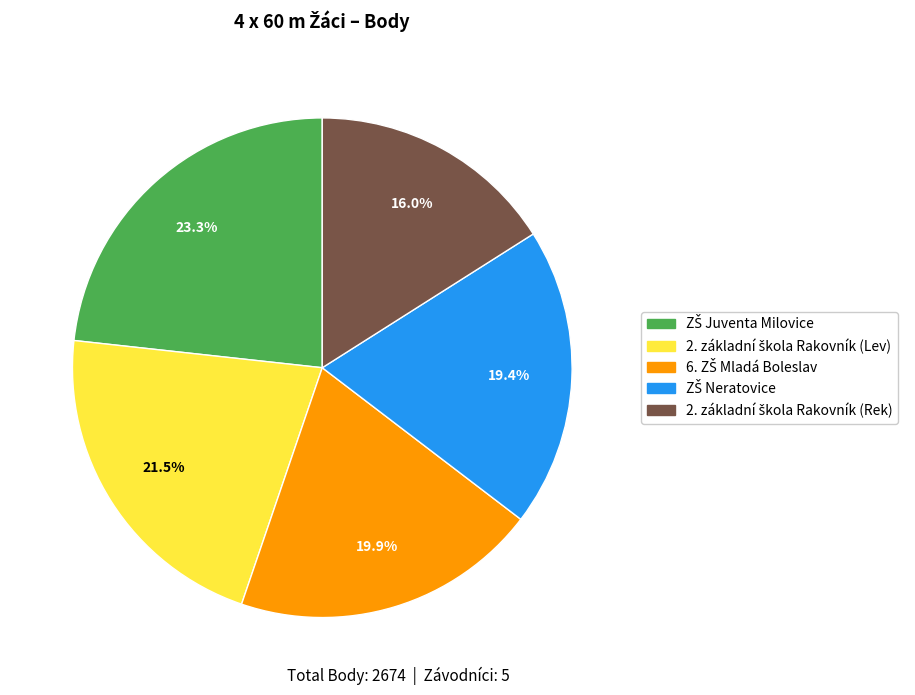

To the nearest percent, what is the average slice percentage?

20%